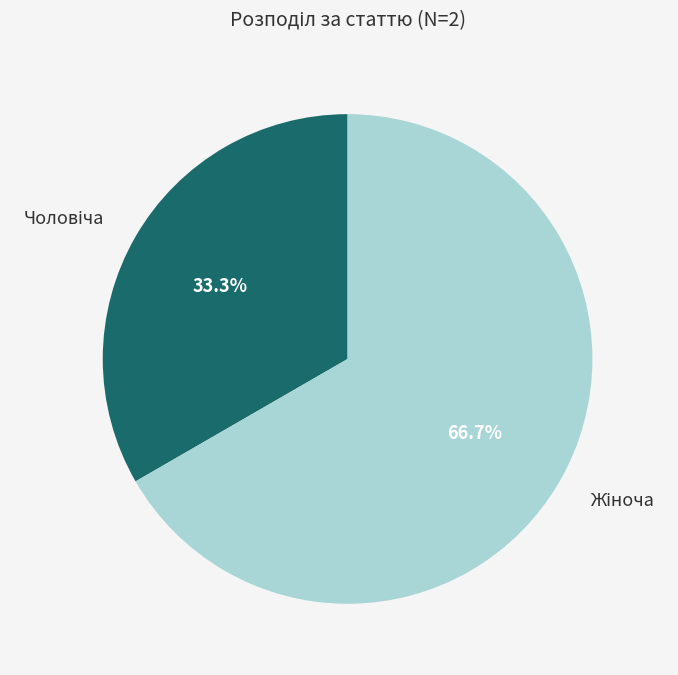

Is there any slice that represents more than half of the pie?

Yes